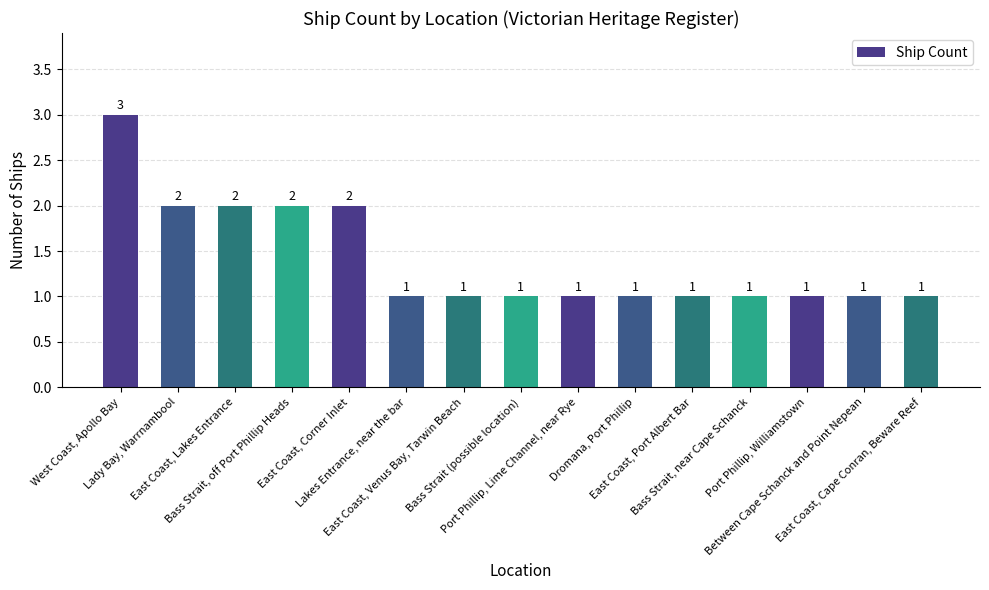

What is the sum of all values?

21